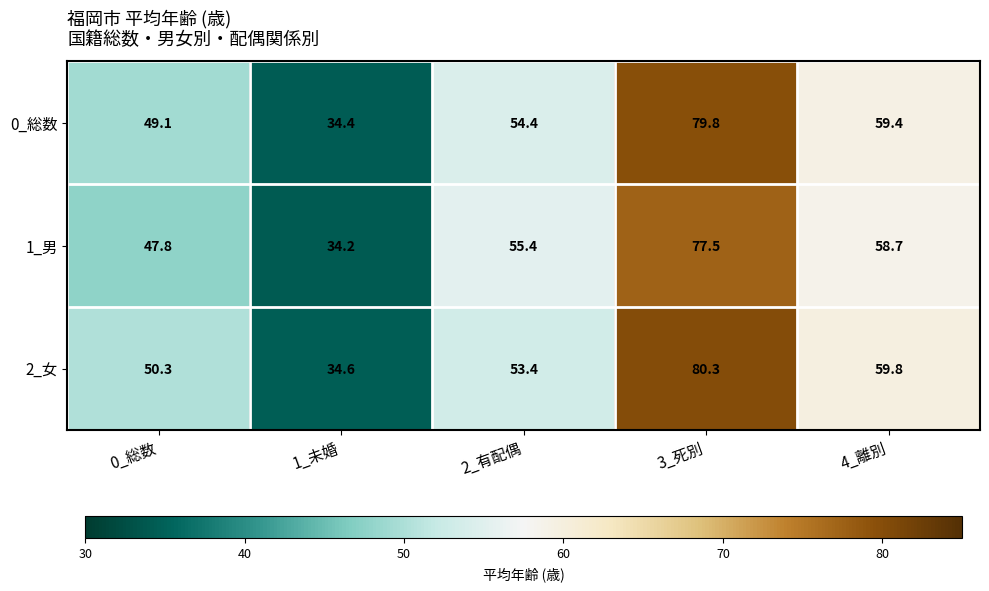

What is the spread (max minus min) of values at 2_有配偶?

2.0